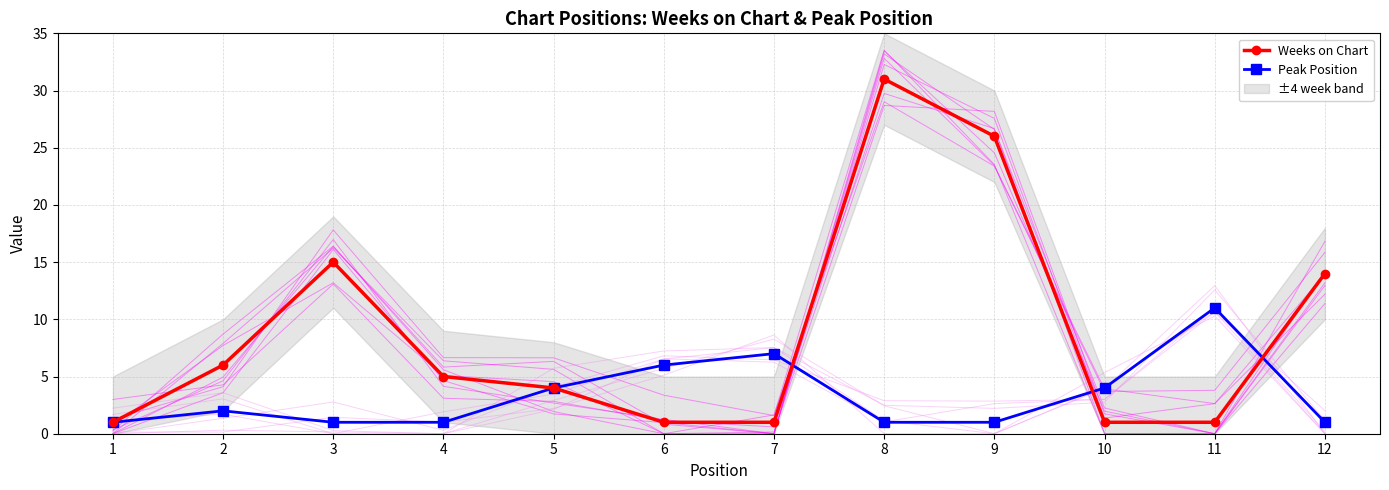

What is the maximum value shown in the chart?

31